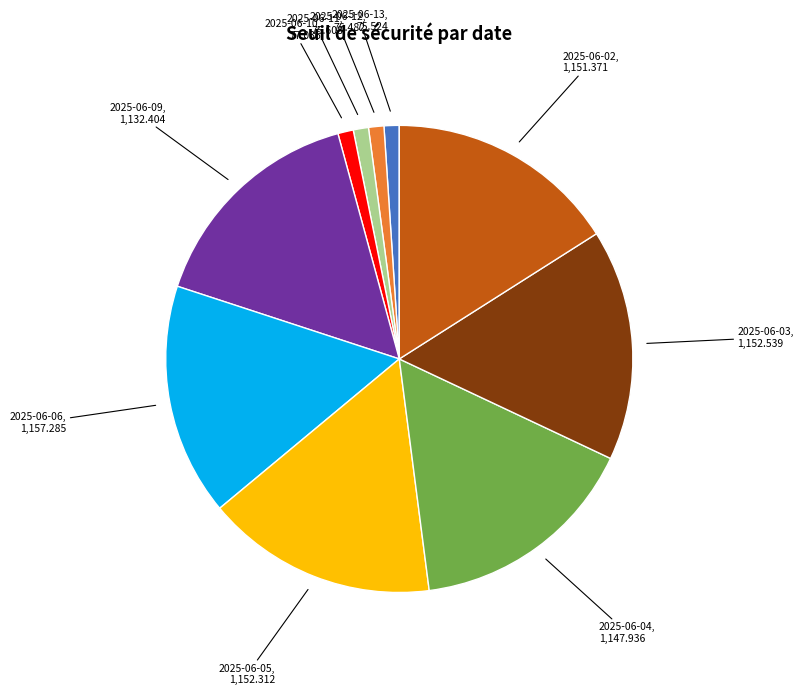

Is there any slice that represents more than half of the pie?

No